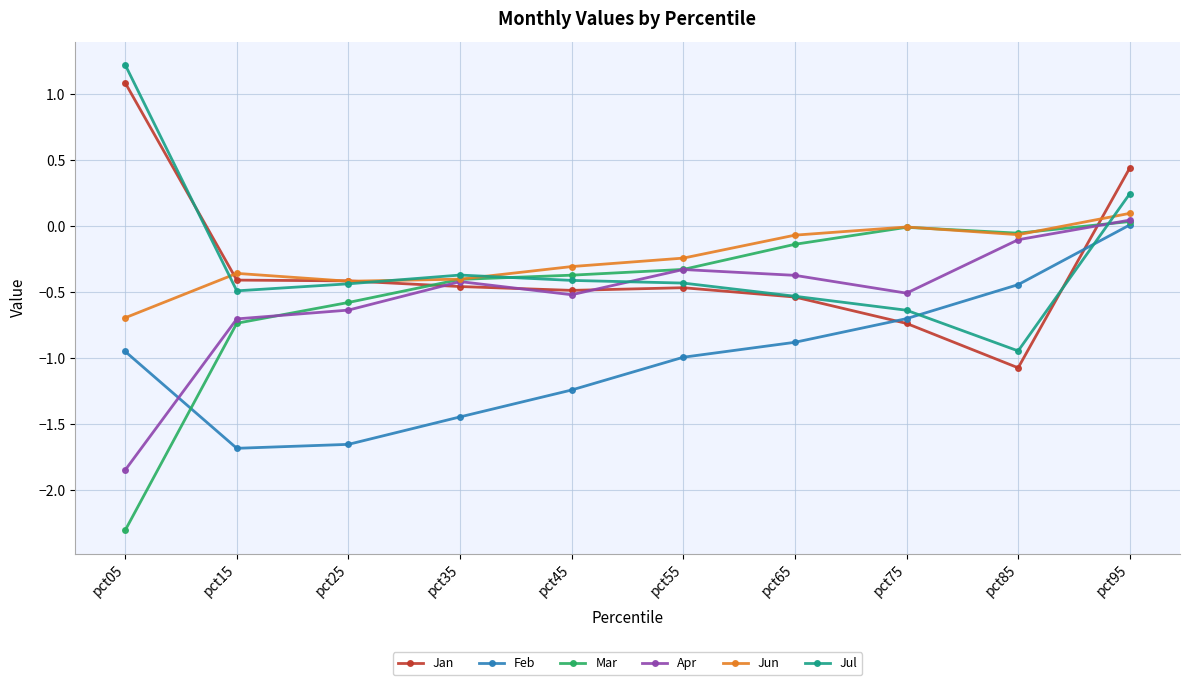

What is the value of the Mar point at the 2nd from the left?

-0.7